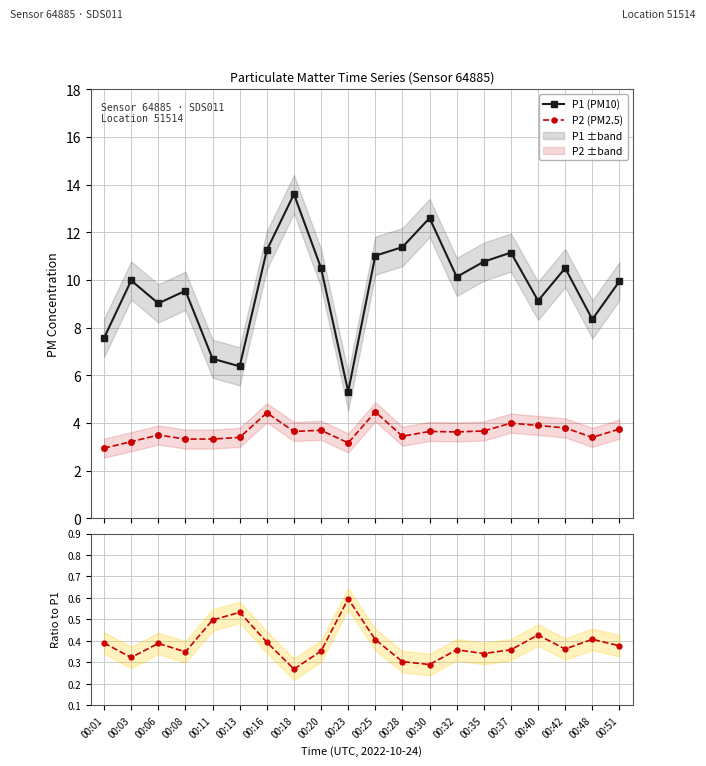

Reading left to right, what are all the values shown in this chart?

P1: 00:01=7.6	00:03=10.0	00:06=9.0	00:08=9.6	00:11=6.7	00:13=6.4	00:16=11.2	00:18=13.6	00:20=10.5	00:23=5.3	00:25=11.0	00:28=11.4	00:30=12.6	00:32=10.1	00:35=10.8	00:37=11.2	00:40=9.1	00:42=10.5	00:48=8.3	00:51=9.9
P2: 00:01=3.0	00:03=3.2	00:06=3.5	00:08=3.3	00:11=3.3	00:13=3.4	00:16=4.4	00:18=3.6	00:20=3.7	00:23=3.2	00:25=4.5	00:28=3.5	00:30=3.6	00:32=3.6	00:35=3.7	00:37=4.0	00:40=3.9	00:42=3.8	00:48=3.4	00:51=3.8